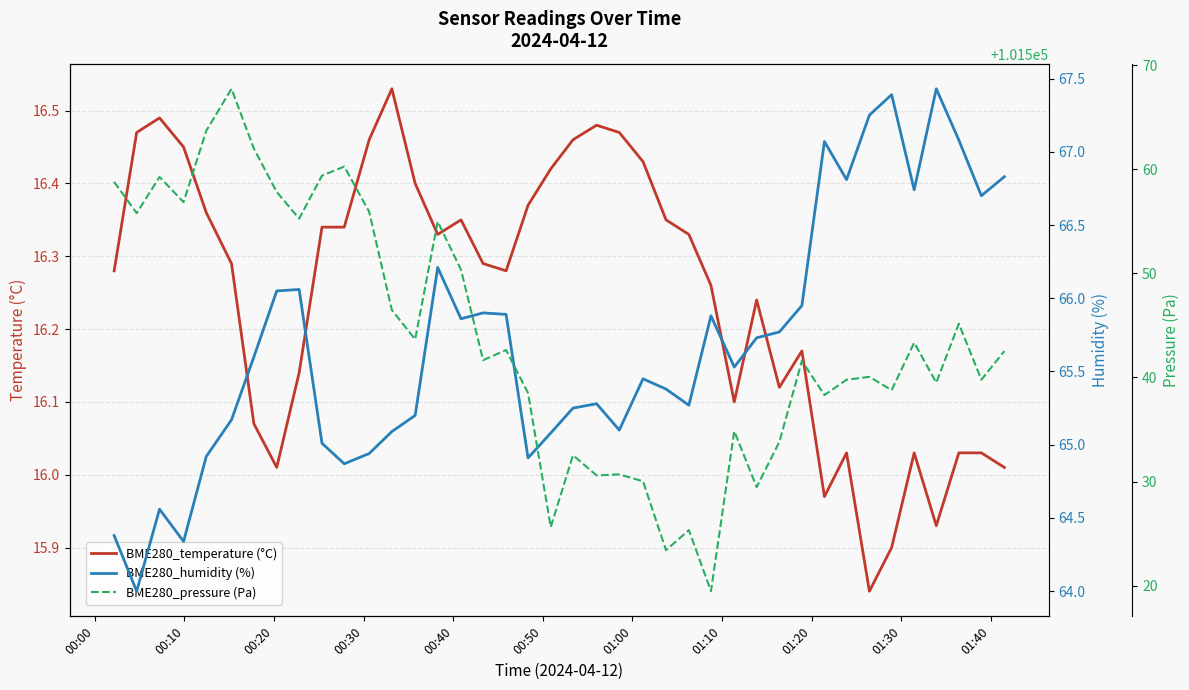

What is the difference between the second highest and second lowest values in the BME280_temperature (°C) series?

0.6